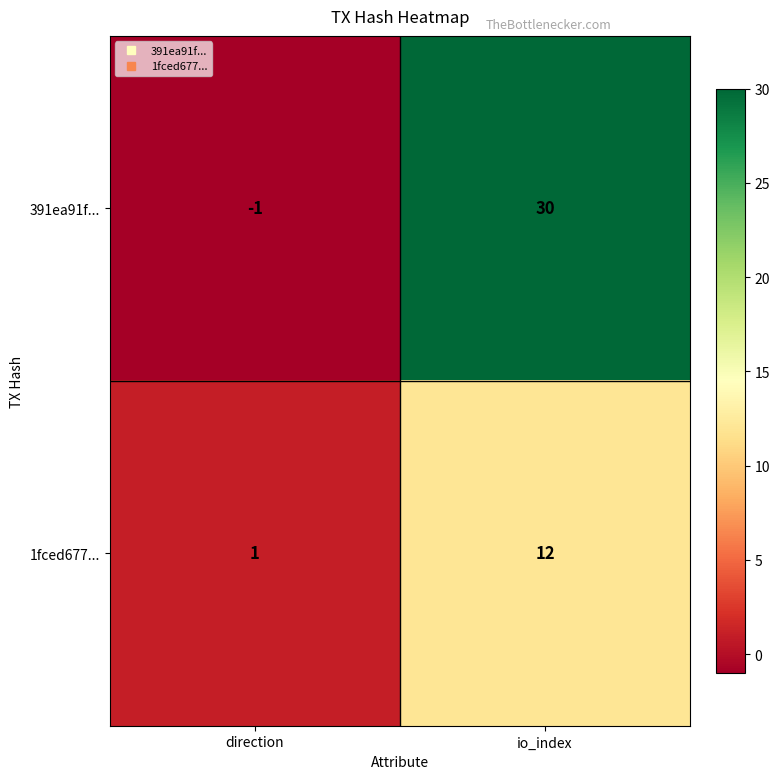

What is the approximate value of 391ea91f... at io_index, to the nearest 5?

30